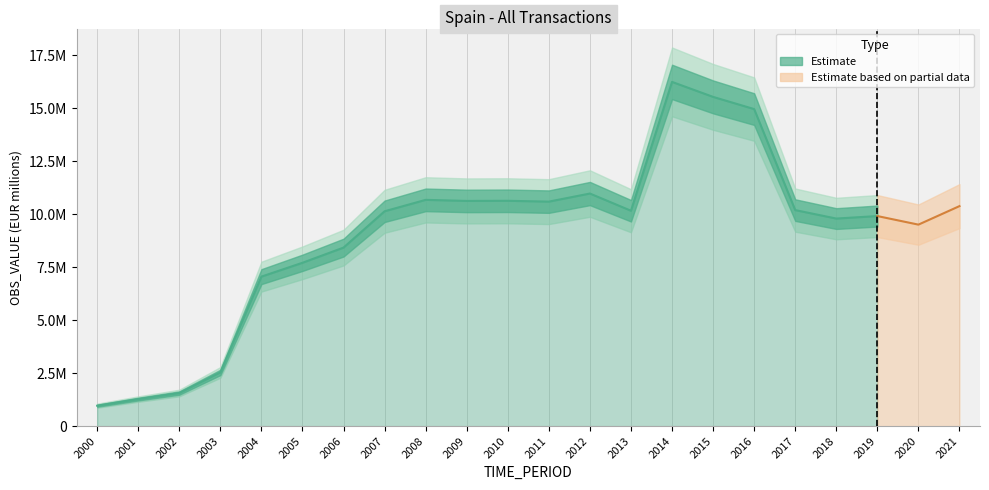

At which category does the data reach its first local peak?

2008